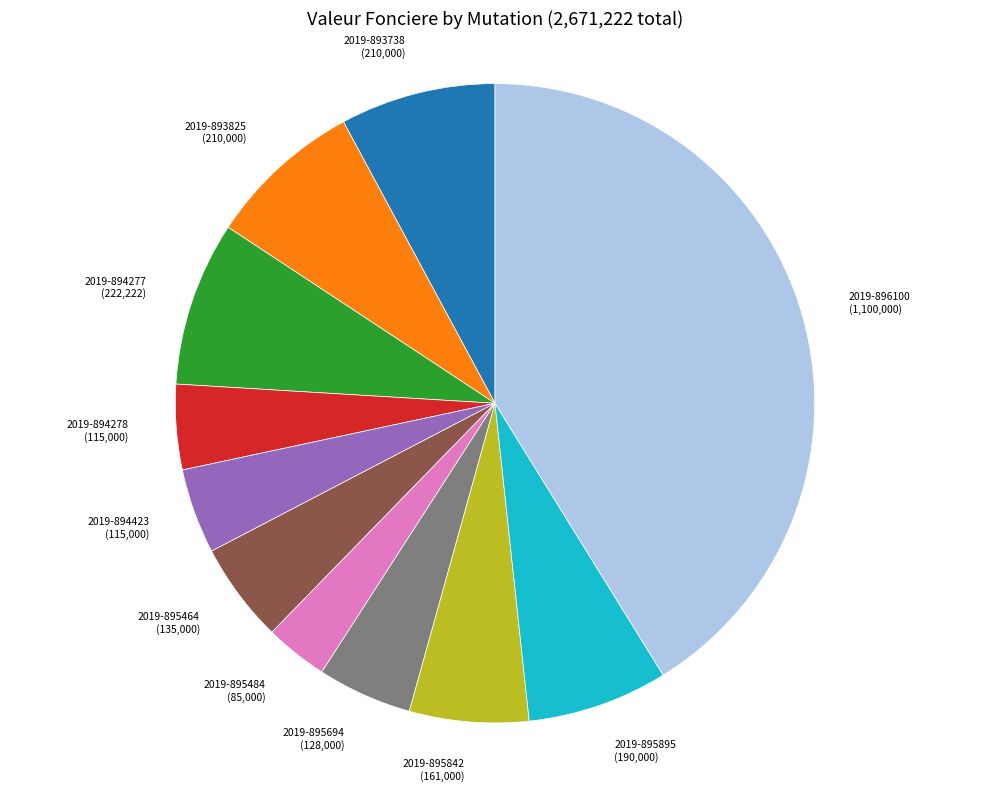

Is there any slice that represents more than half of the pie?

No